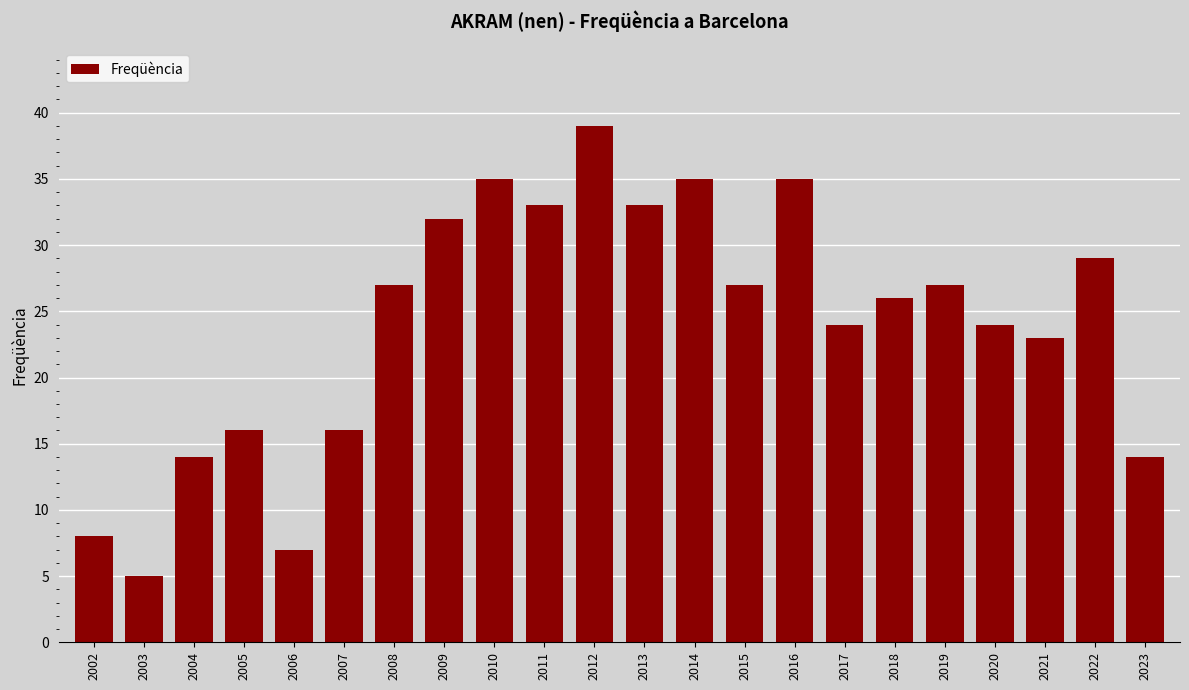

What is the smallest value displayed?

5